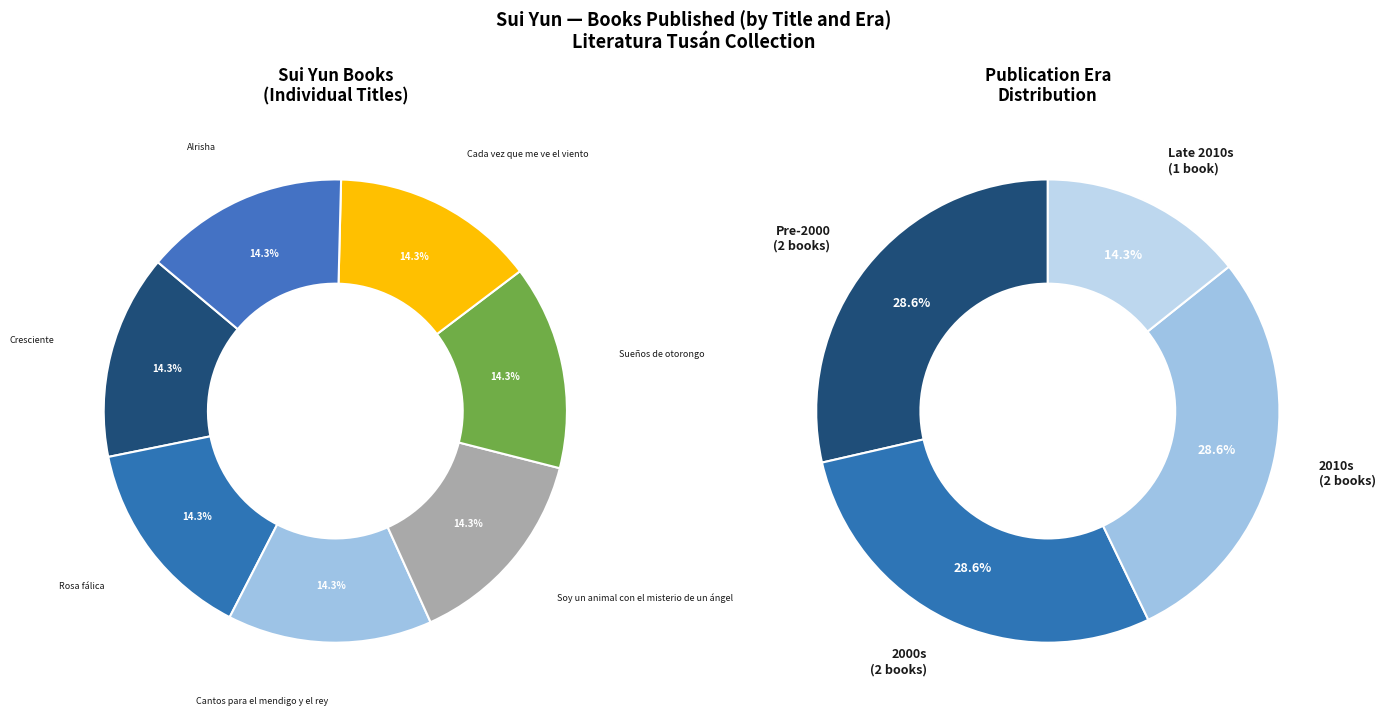

Combined, what portion of the pie is Cantos para el mendigo y el rey (1999) and Sueños de otorongo (2004)?

28.6%